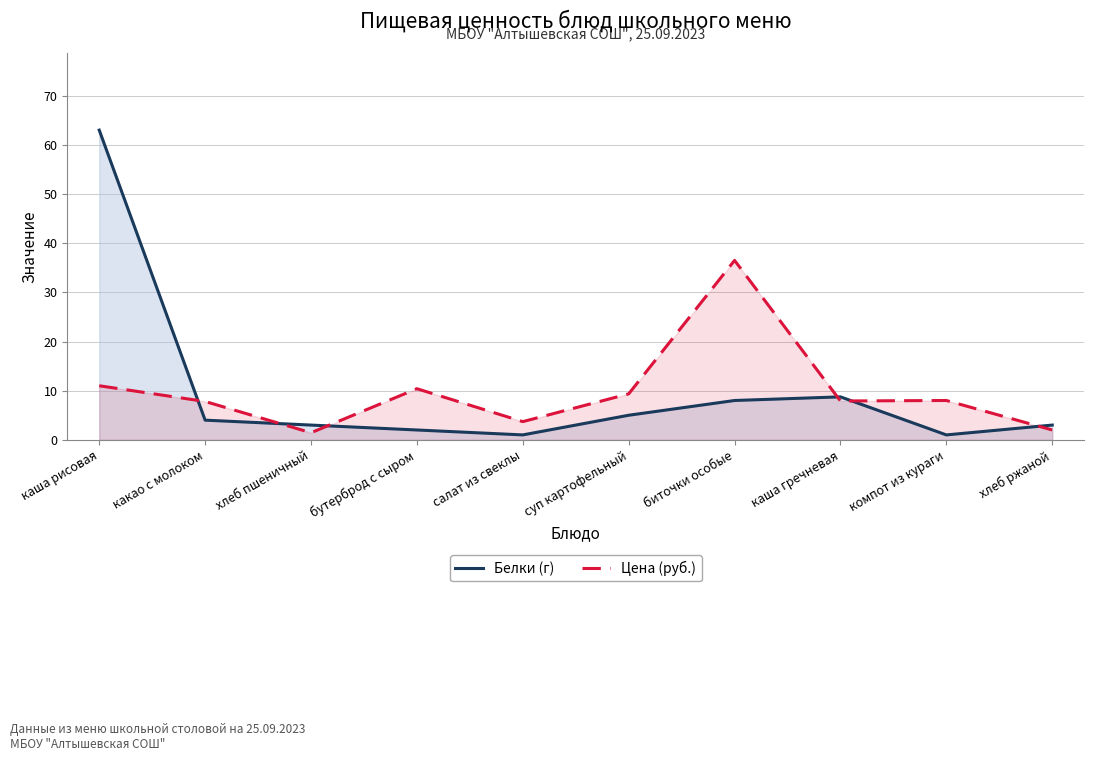

What is the difference between the maximum and minimum values in the Белки (г) series?

62.0